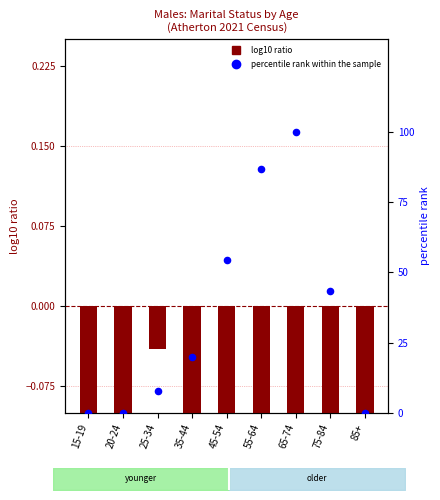

What are all the series names shown in the legend?

log10 ratio, percentile rank within the sample